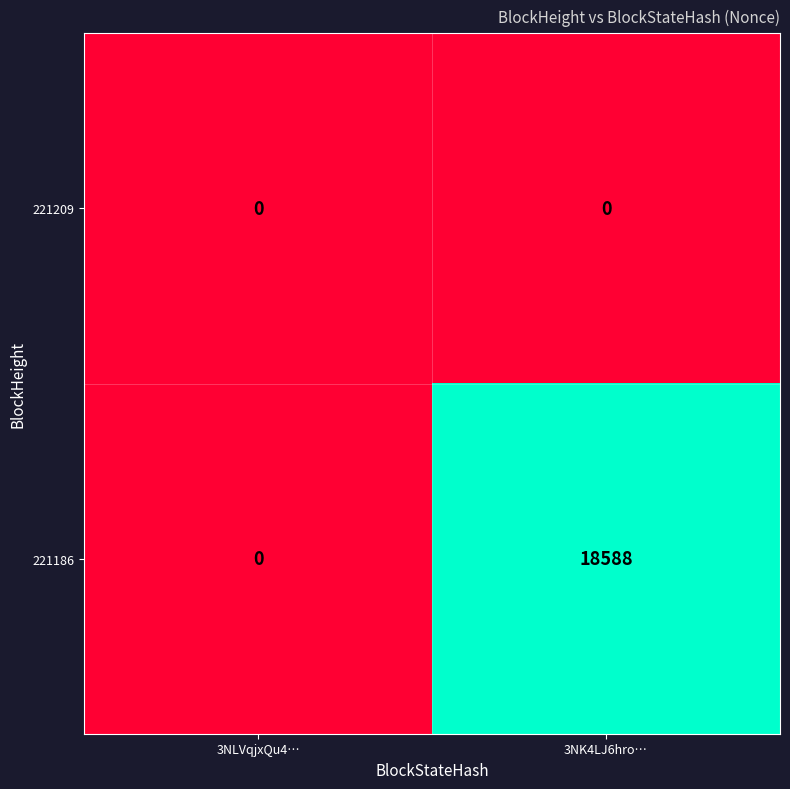

At which label does 221186 reach its peak?

3NK4LJ6hro…